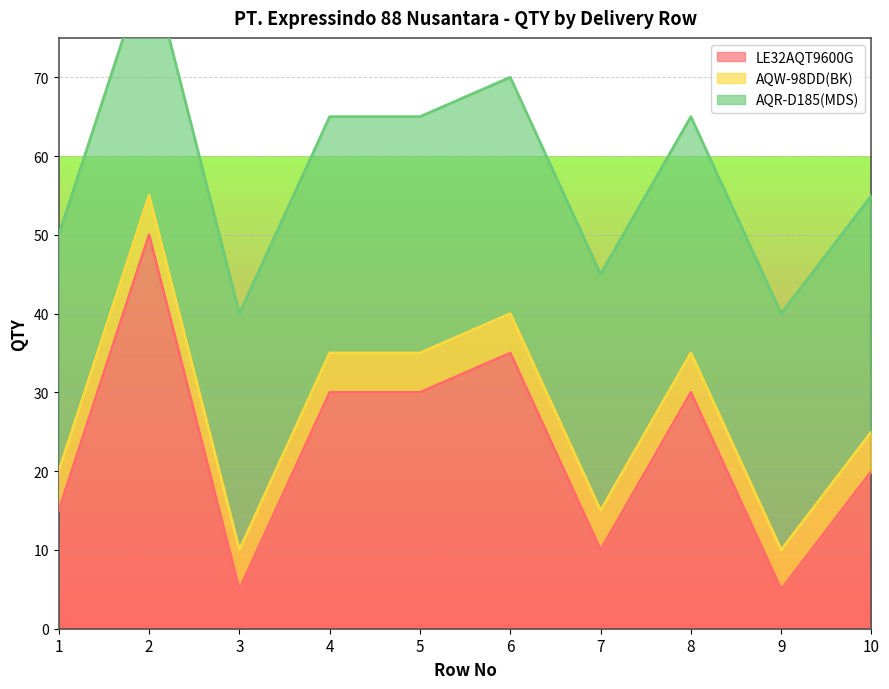

How many series are shown in this chart?

3